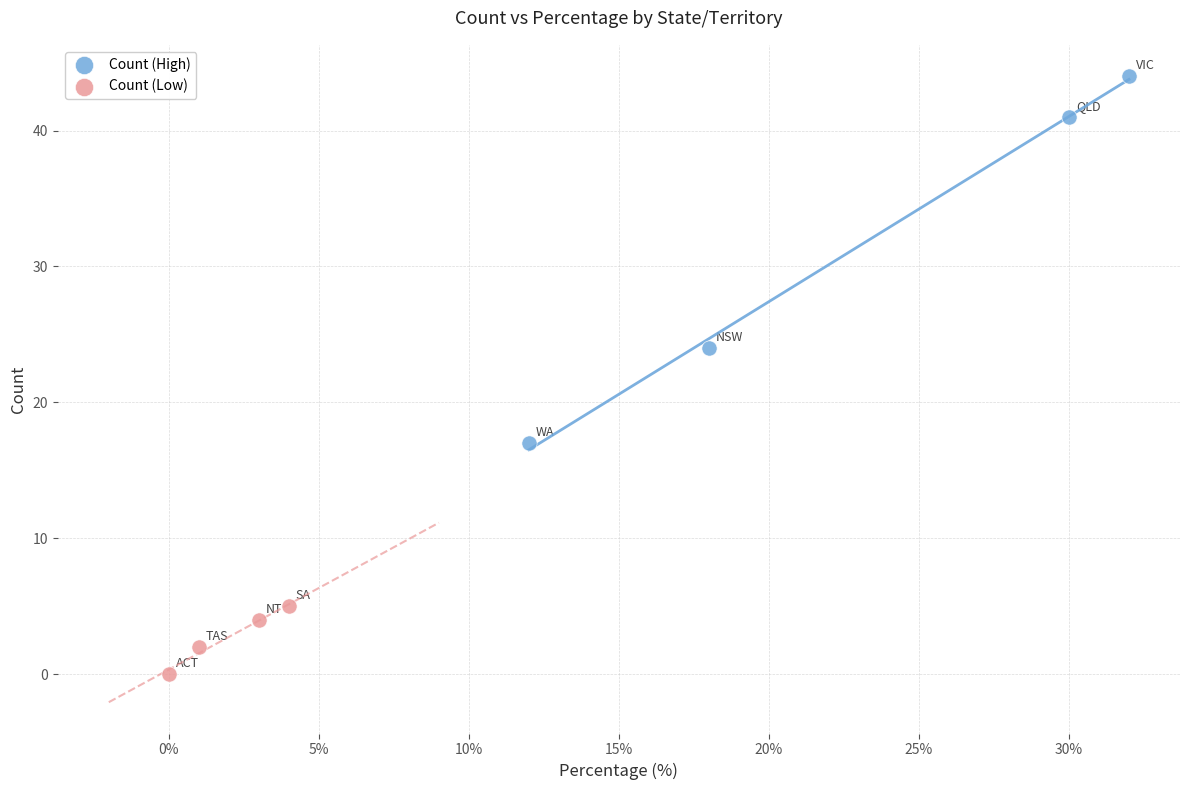

Which series reaches the minimum Y coordinate?

Count (Low)